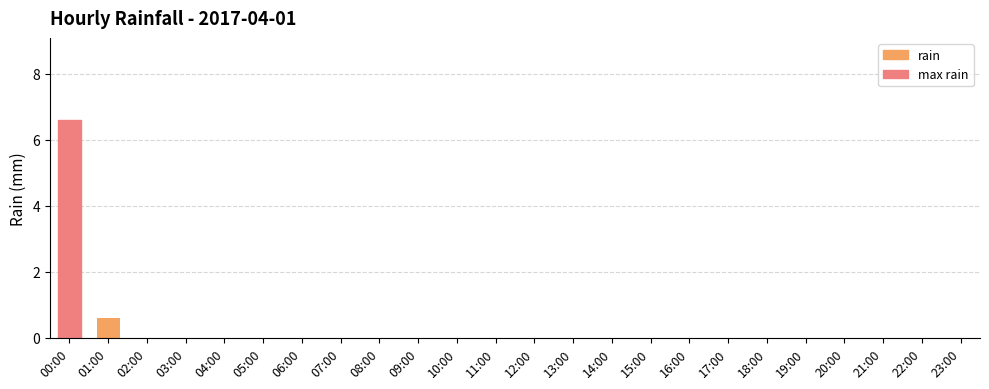

What is the average value?

0.3